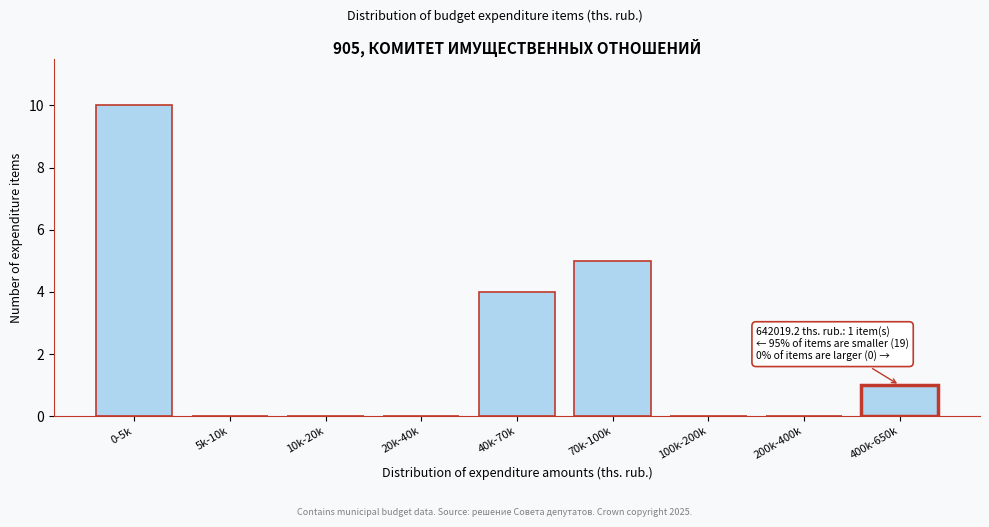

Reading right to left, extract all data points from this chart.

400k-650k=1	200k-400k=0	100k-200k=0	70k-100k=5	40k-70k=4	20k-40k=0	10k-20k=0	5k-10k=0	0-5k=10